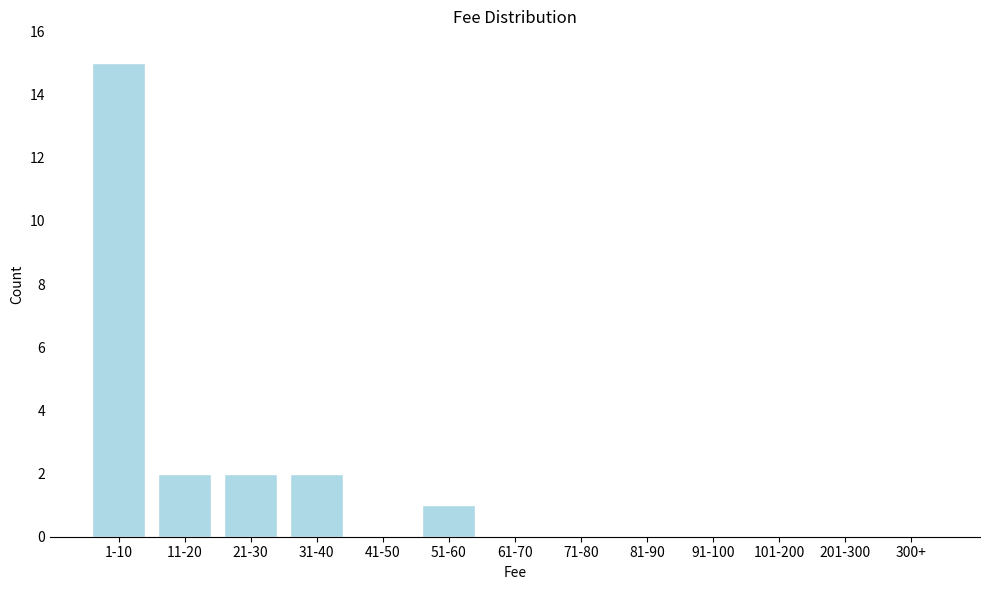

Reading left to right, transcribe all the data shown in this chart.

1-10=15	11-20=2	21-30=2	31-40=2	41-50=0	51-60=1	61-70=0	71-80=0	81-90=0	91-100=0	101-200=0	201-300=0	300+=0